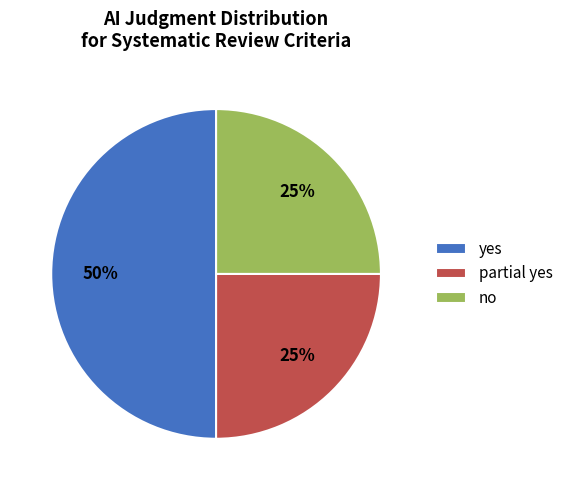

To the nearest percent, what is the difference between the yes and partial yes slice percentages?

25%